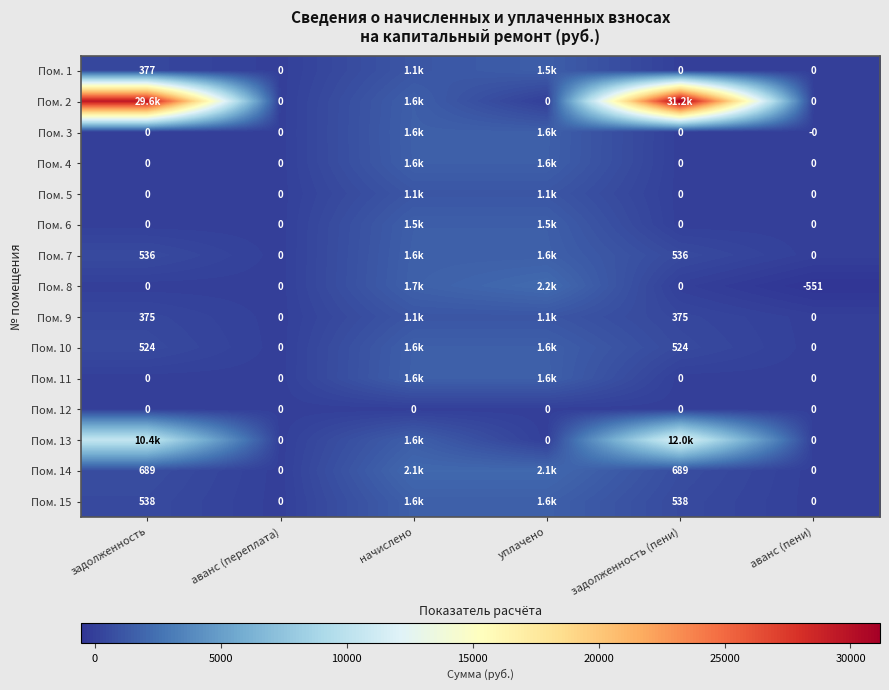

What is the difference between the highest and lowest values at начислено?

2068.4